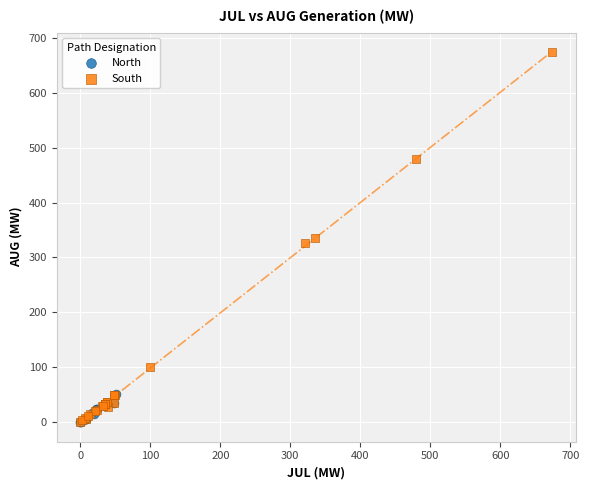

Which series contains the highest Y value?

South